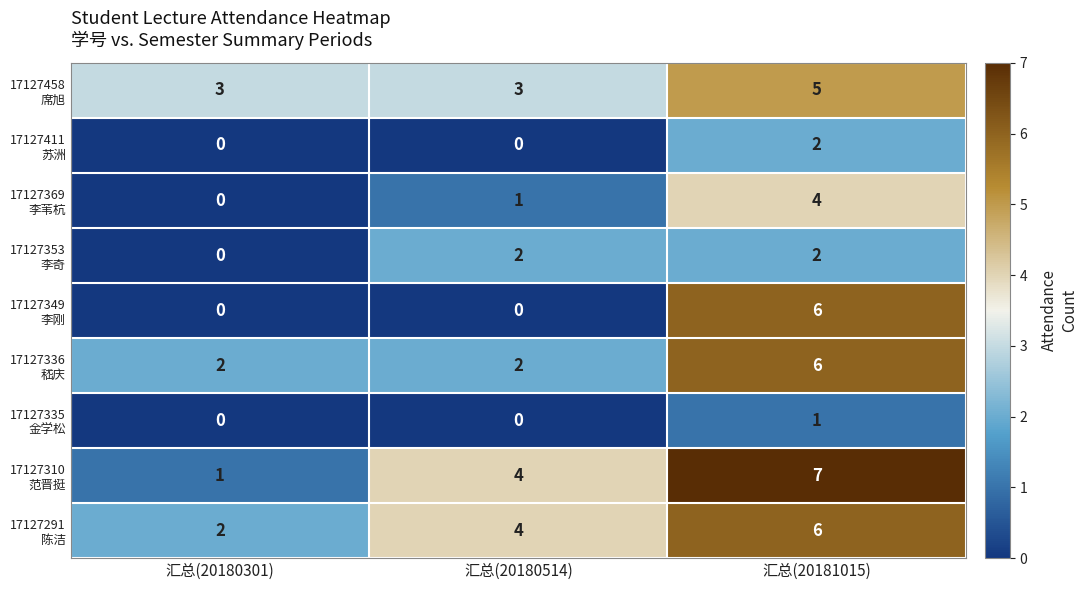

How many data points does each series have?

3